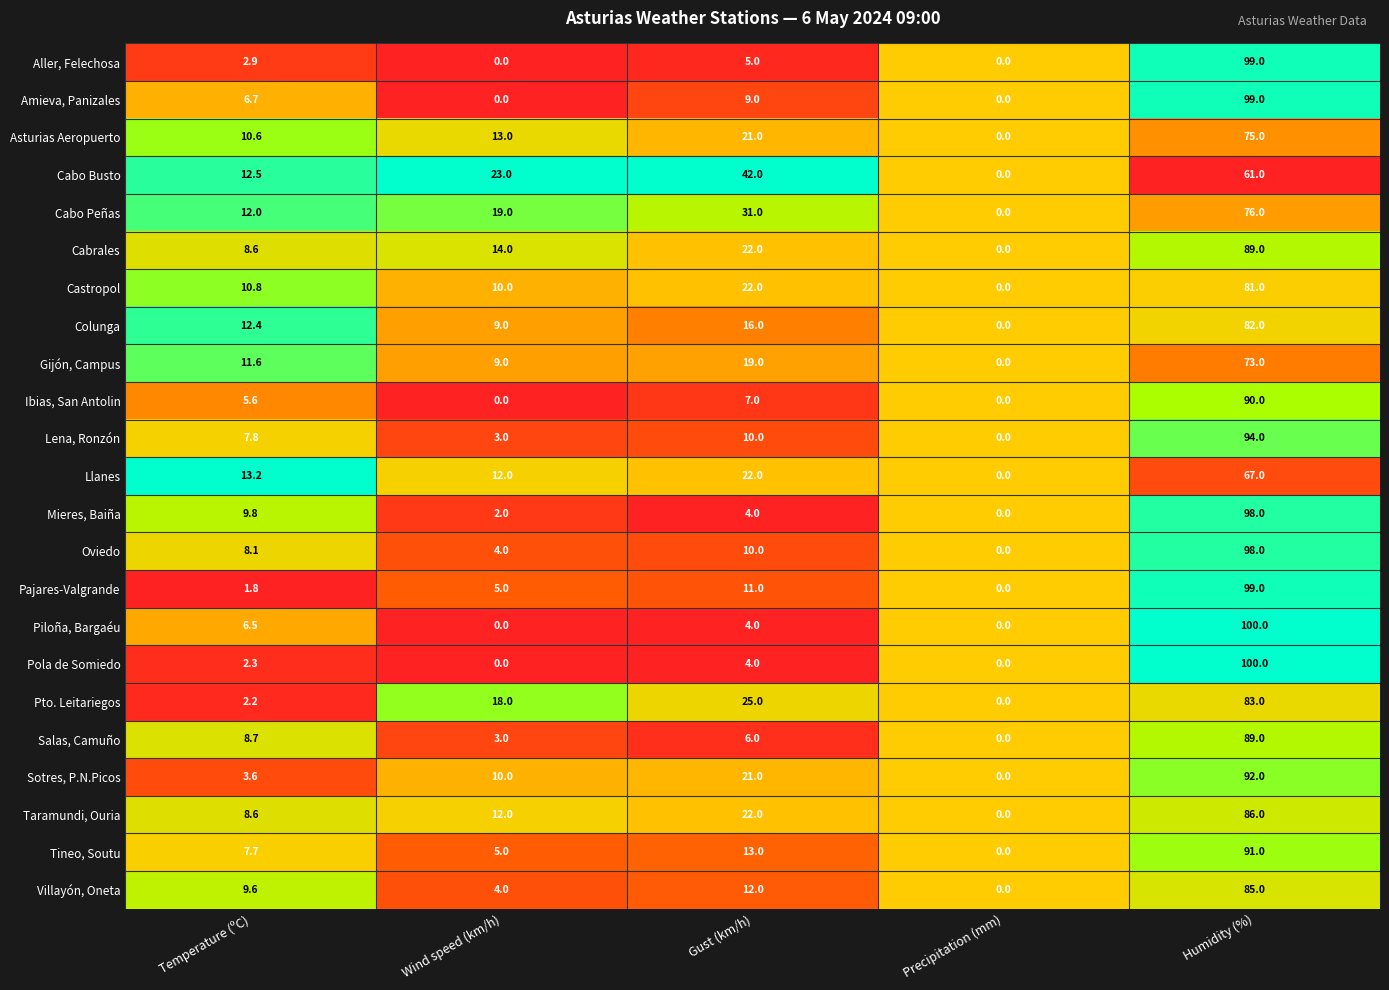

Is it true that Ibias, San Antolin equals 9.4 at Temperature (ºC)?

False